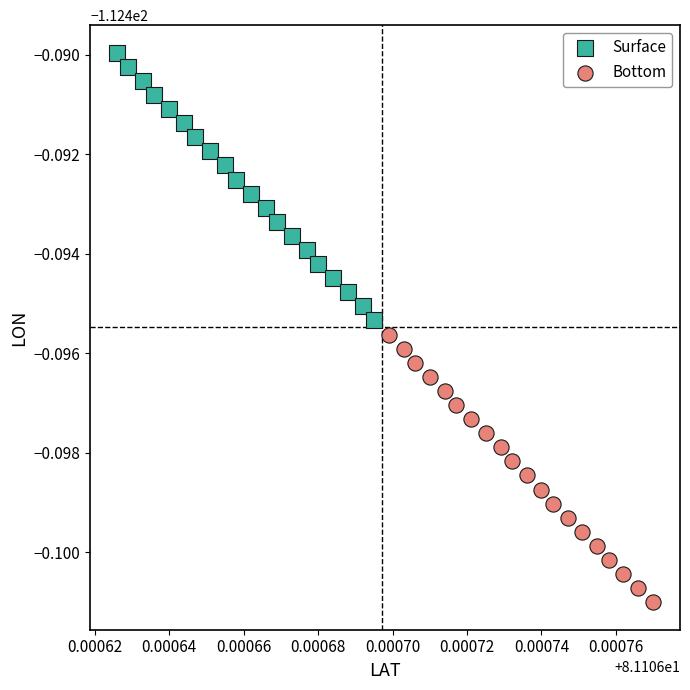

Which series reaches the minimum Y coordinate?

Bottom